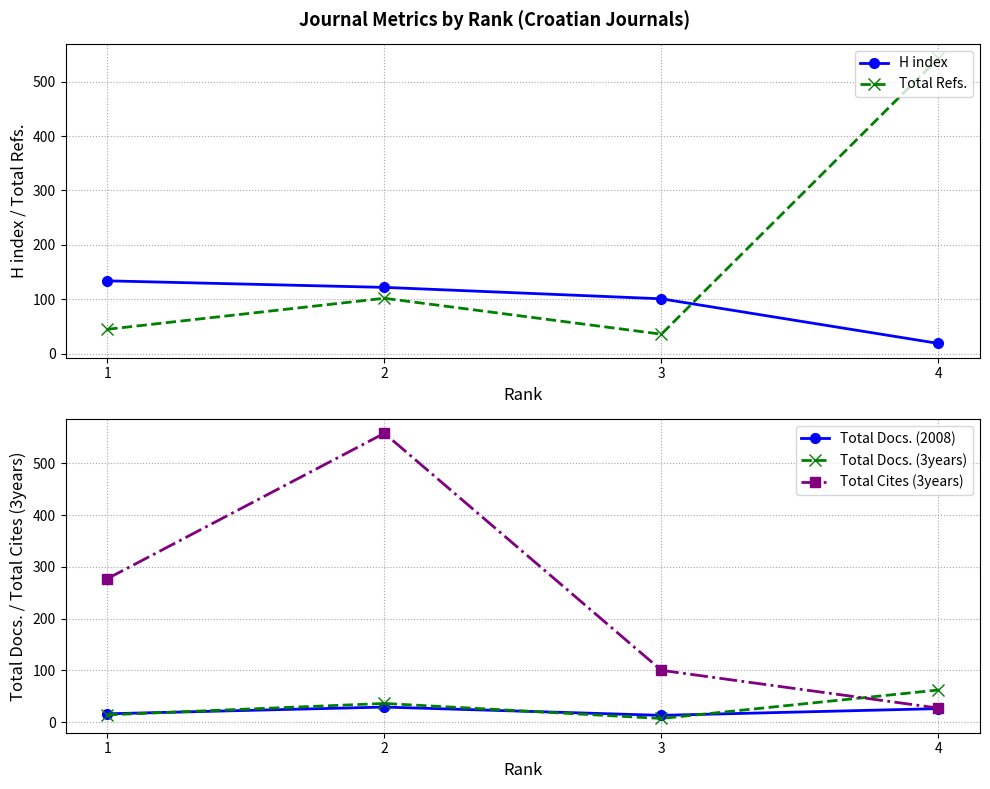

Between which two adjacent categories do H index and Total Cites (3years) first intersect?

2 and 3